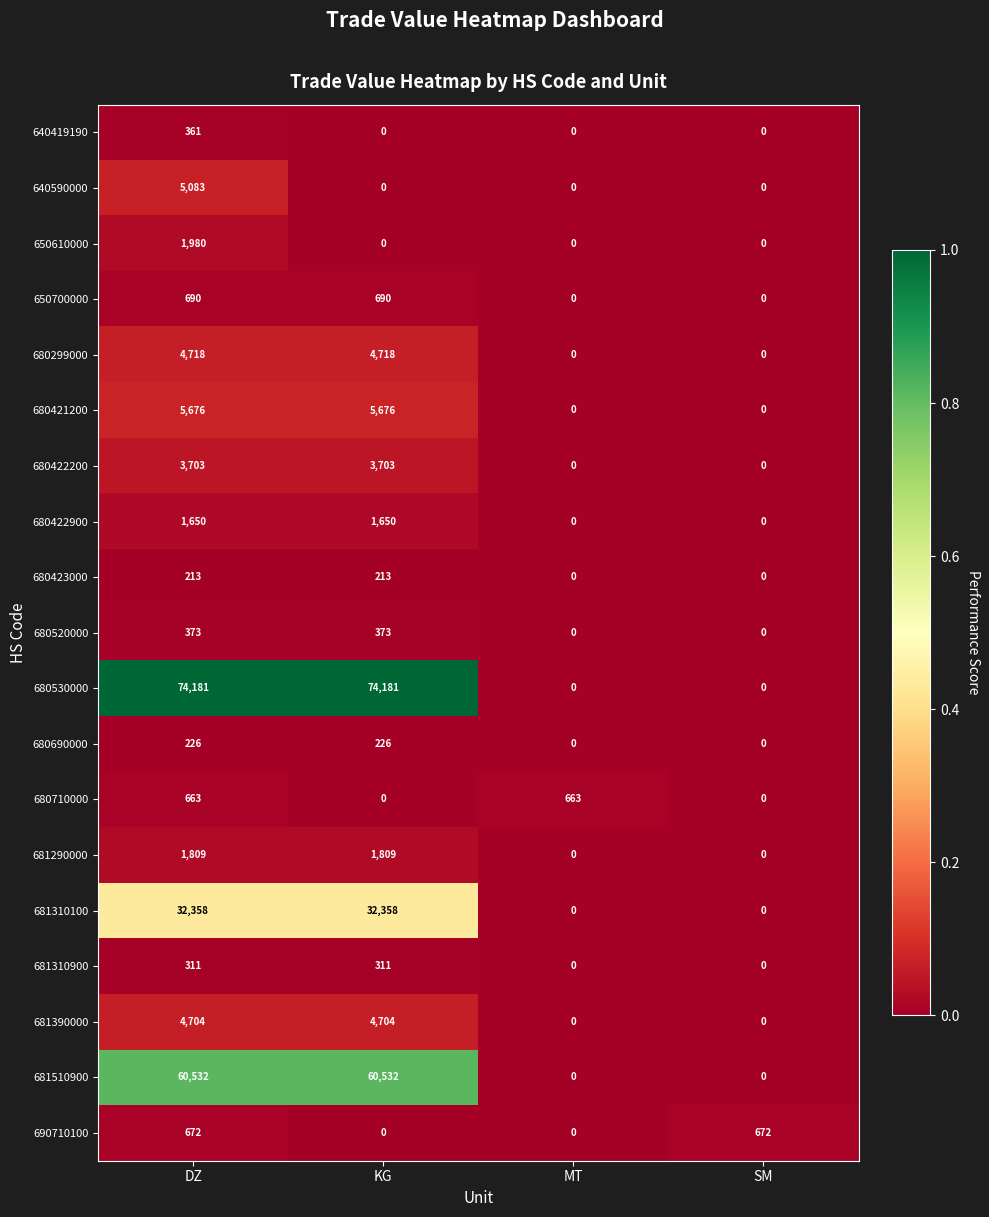

Count the 681310900 values in the range 0 to 311.

4